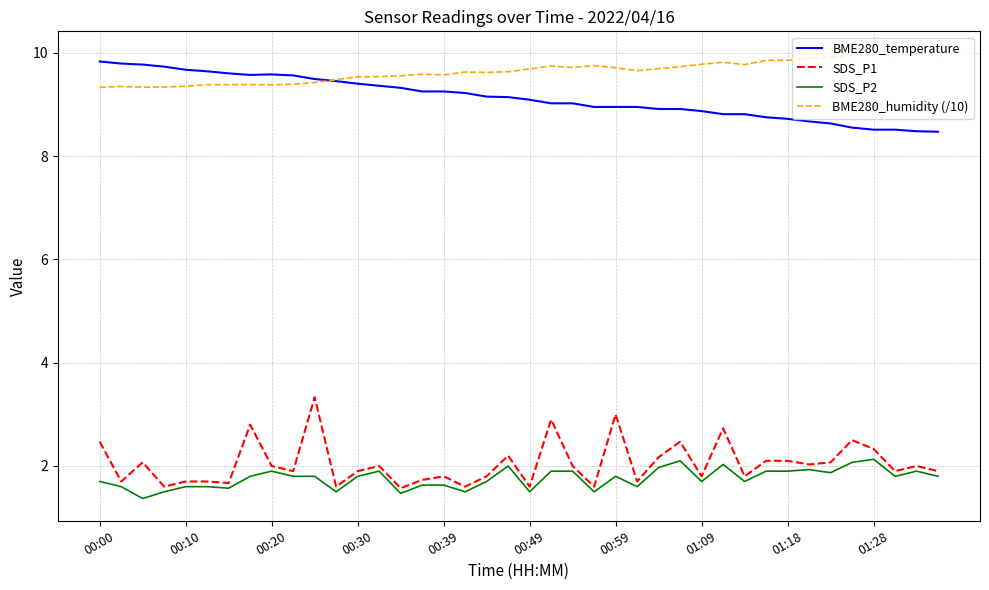

Which series has the largest total across all categories?

BME280_humidity (/10)